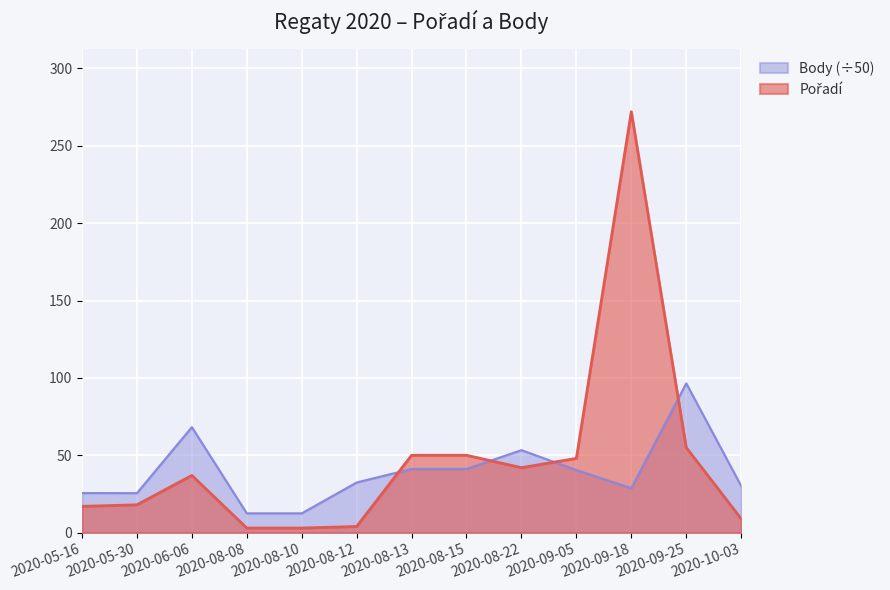

How many intersections are there between Body and Pořadí?

4